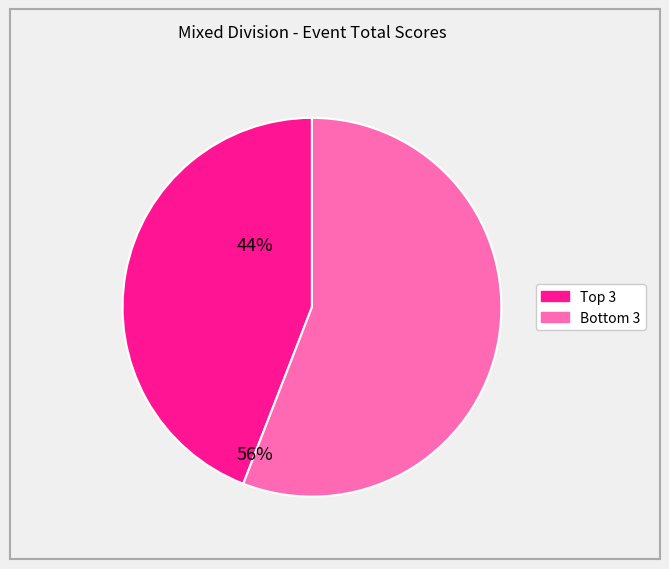

Is there any slice that represents more than half of the pie?

Yes